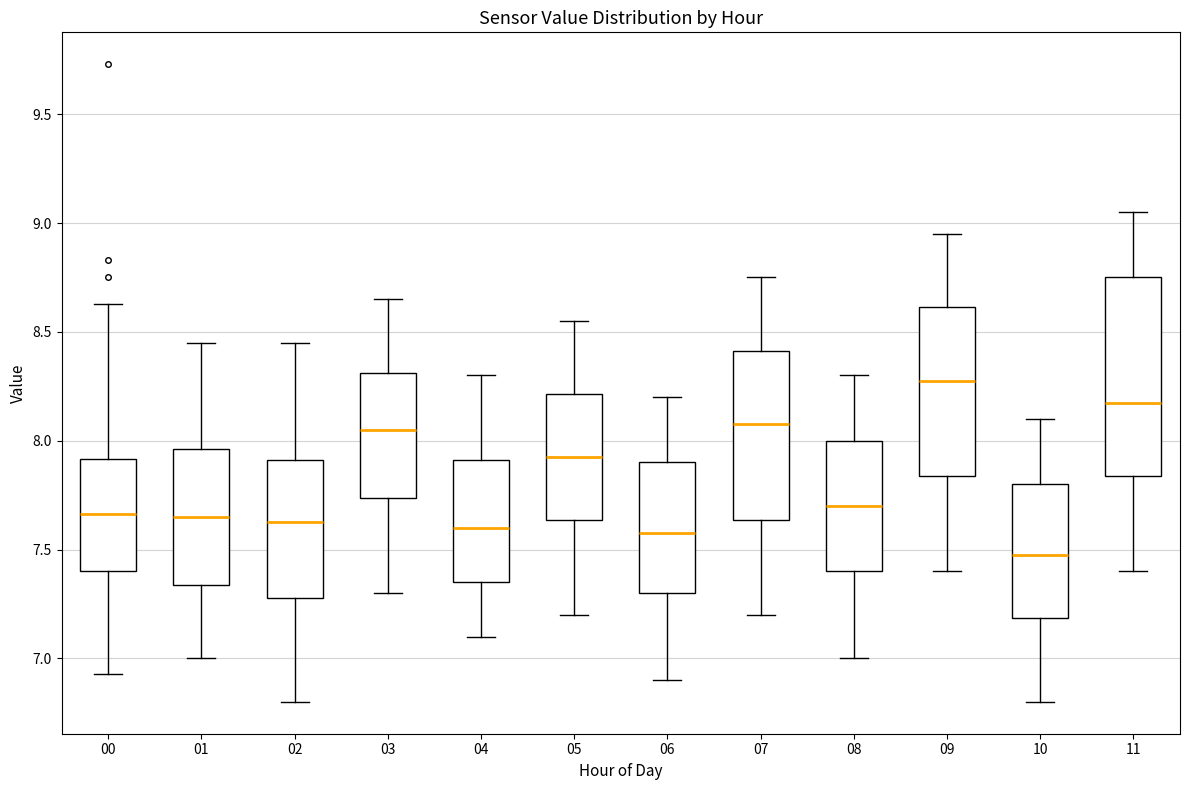

Reading left to right, transcribe this box plot: for each box, give where its median line is, the range the box spans, and where its two whiskers end, as read against the y-axis. The values are not printed on the chart, so give them approximately, as read against the axis.

00: median 7.65, box 7.40 to 7.90, whiskers 6.95 to 8.65
01: median 7.65, box 7.35 to 7.95, whiskers 7.00 to 8.45
02: median 7.65, box 7.30 to 7.90, whiskers 6.80 to 8.45
03: median 8.05, box 7.75 to 8.30, whiskers 7.30 to 8.65
04: median 7.60, box 7.35 to 7.90, whiskers 7.10 to 8.30
05: median 7.95, box 7.65 to 8.20, whiskers 7.20 to 8.55
06: median 7.60, box 7.30 to 7.90, whiskers 6.90 to 8.20
07: median 8.10, box 7.65 to 8.40, whiskers 7.20 to 8.75
08: median 7.70, box 7.40 to 8.00, whiskers 7.00 to 8.30
09: median 8.30, box 7.85 to 8.60, whiskers 7.40 to 8.95
10: median 7.50, box 7.20 to 7.80, whiskers 6.80 to 8.10
11: median 8.20, box 7.85 to 8.75, whiskers 7.40 to 9.05